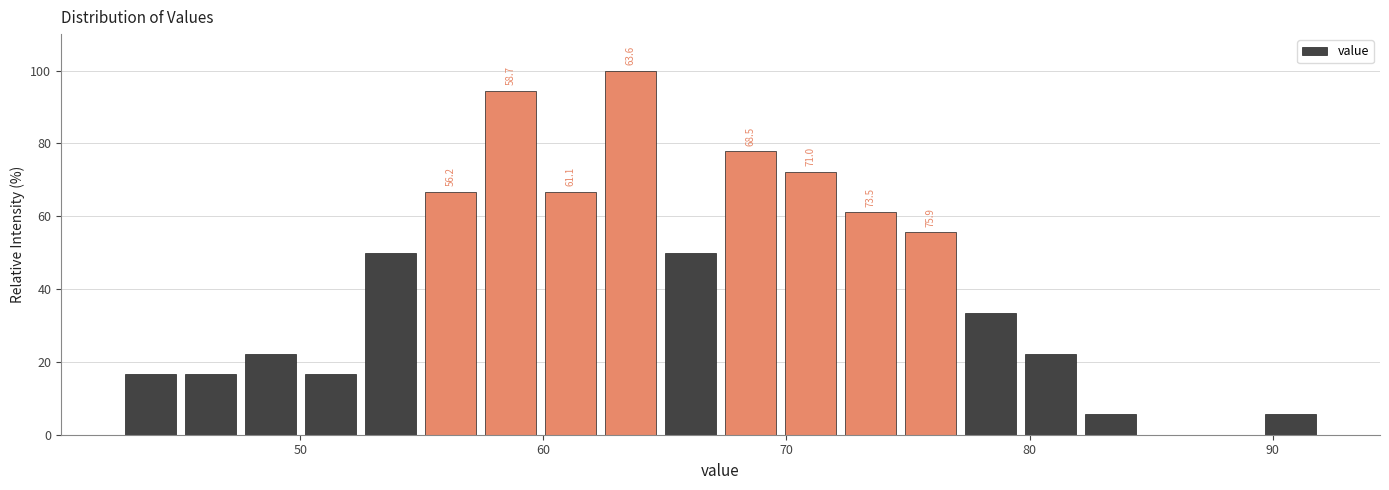

Around what value on the x-axis is the tallest bar? Give the approximate position of its centre, as read against the axis.

64